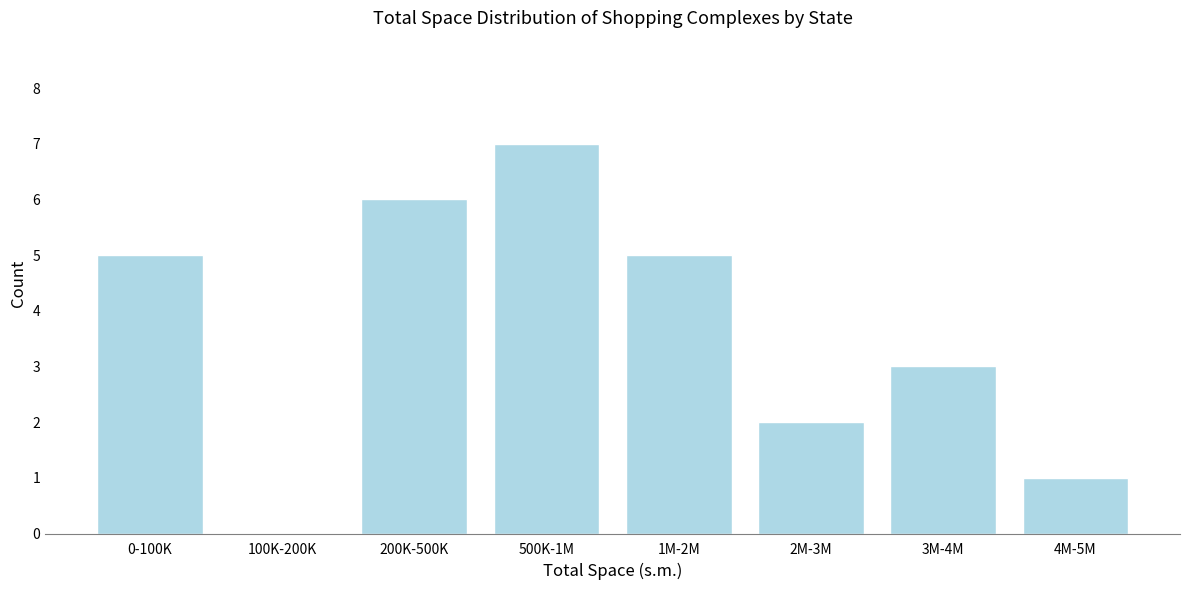

Reading right to left, what are all the values shown in this chart?

4M-5M=1	3M-4M=3	2M-3M=2	1M-2M=5	500K-1M=7	200K-500K=6	100K-200K=0	0-100K=5